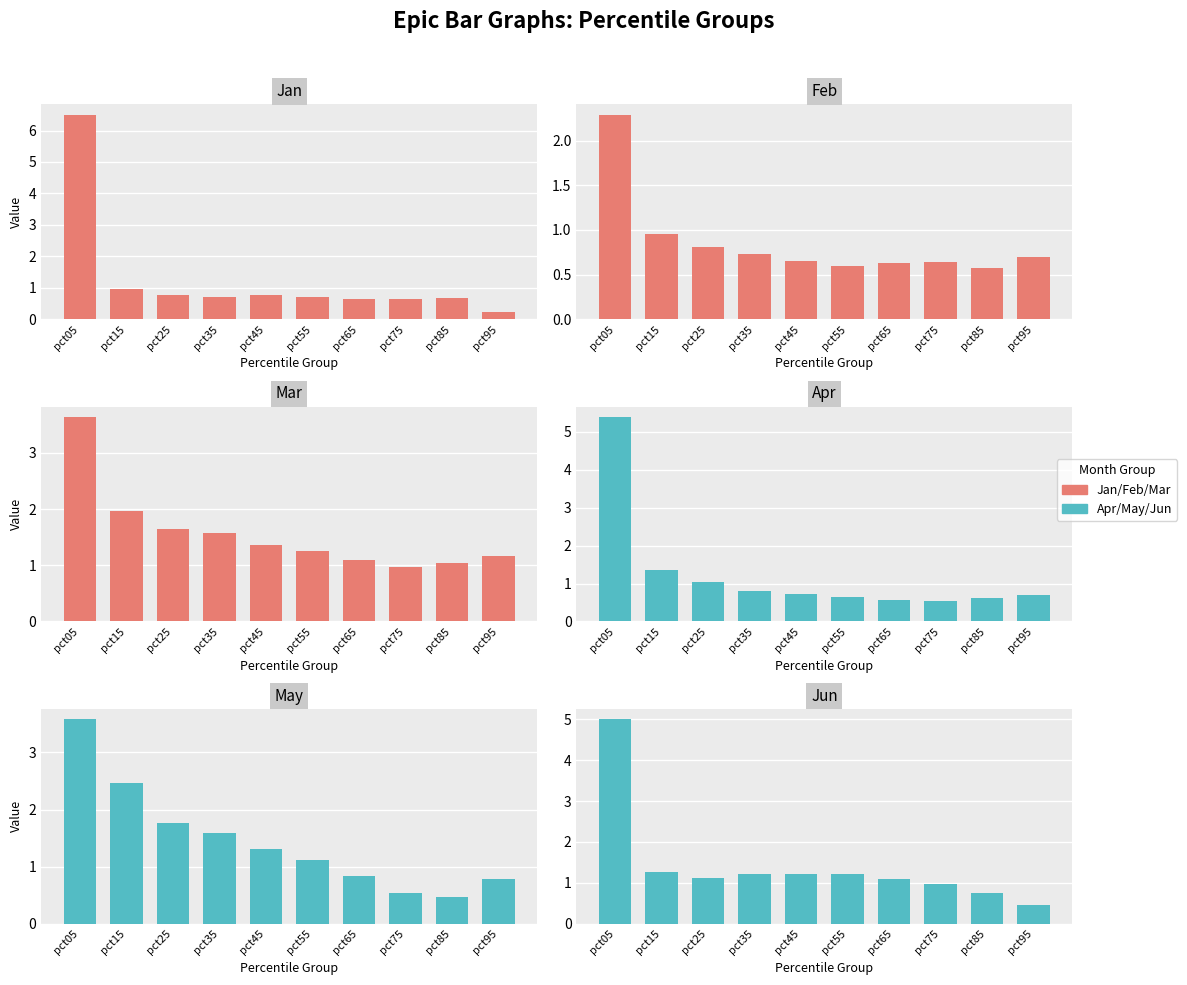

Reading right to left, extract all data points from this chart.

Jan: 0.2	0.7	0.6	0.6	0.7	0.8	0.7	0.8	1.0	6.5
Feb: 0.7	0.6	0.6	0.6	0.6	0.7	0.7	0.8	1.0	2.3
Mar: 1.2	1.0	1.0	1.1	1.2	1.4	1.6	1.6	2.0	3.6
Apr: 0.7	0.6	0.5	0.6	0.6	0.7	0.8	1.0	1.3	5.4
May: 0.8	0.5	0.5	0.8	1.1	1.3	1.6	1.8	2.5	3.6
Jun: 0.5	0.8	1.0	1.1	1.2	1.2	1.2	1.1	1.3	5.0